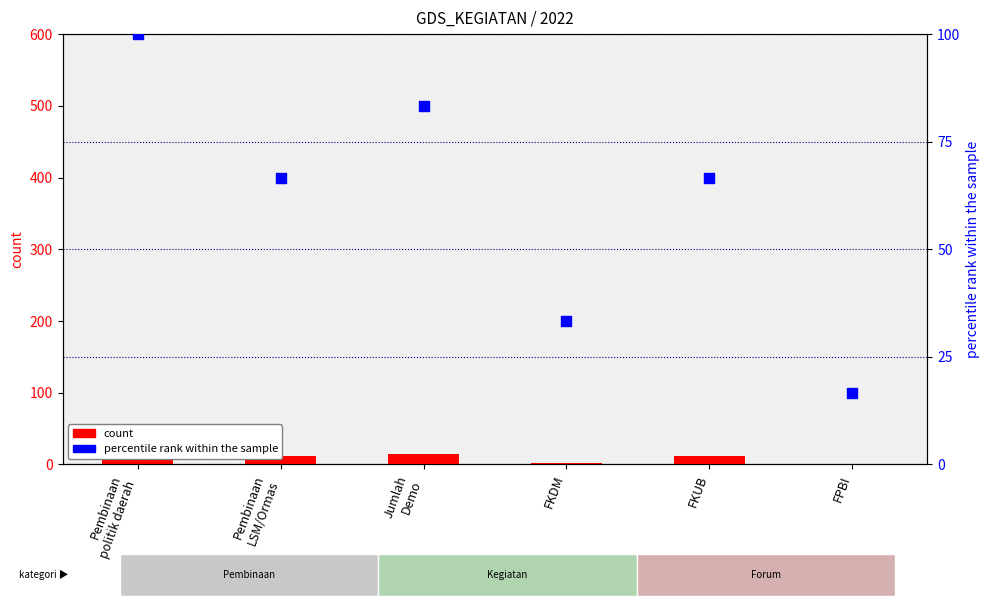

At how many categories does at least one series exceed 95?

1